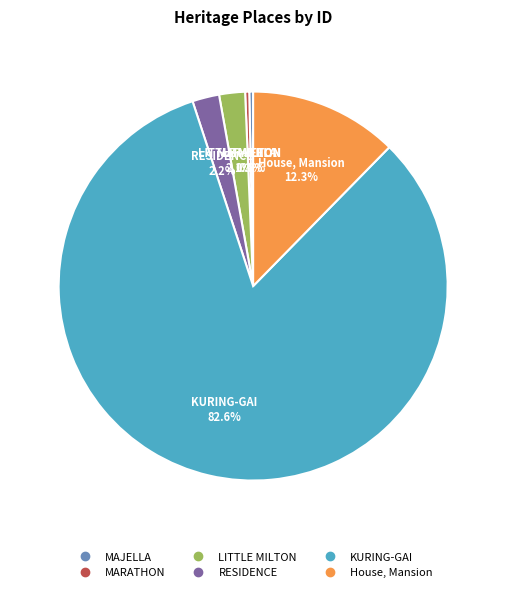

How many slices are in this pie chart?

6